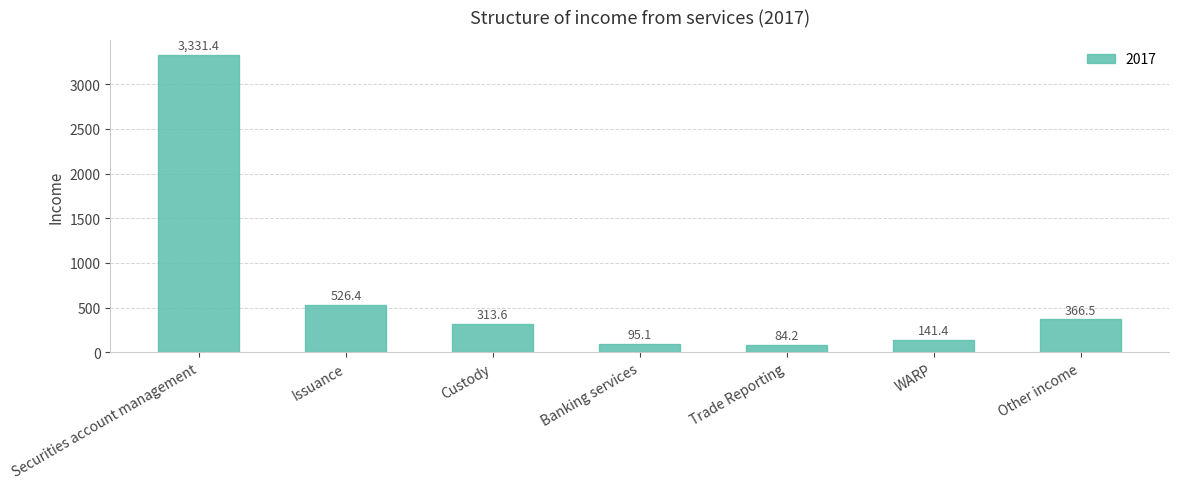

True or false: the data shows 366.5 at Other income.

True